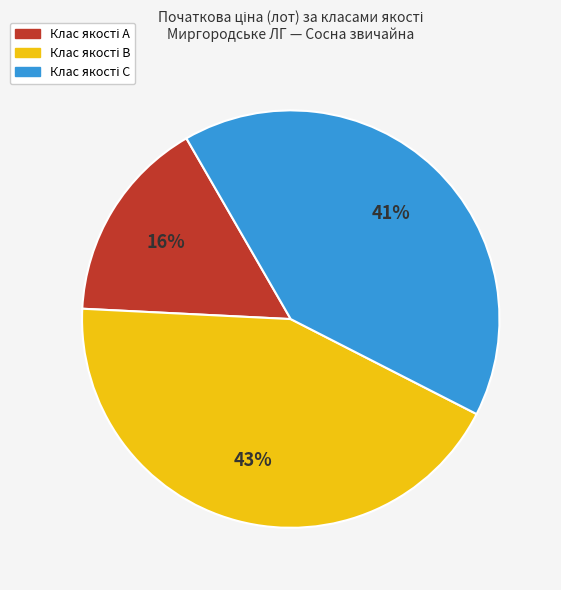

Does any single category account for the majority?

No